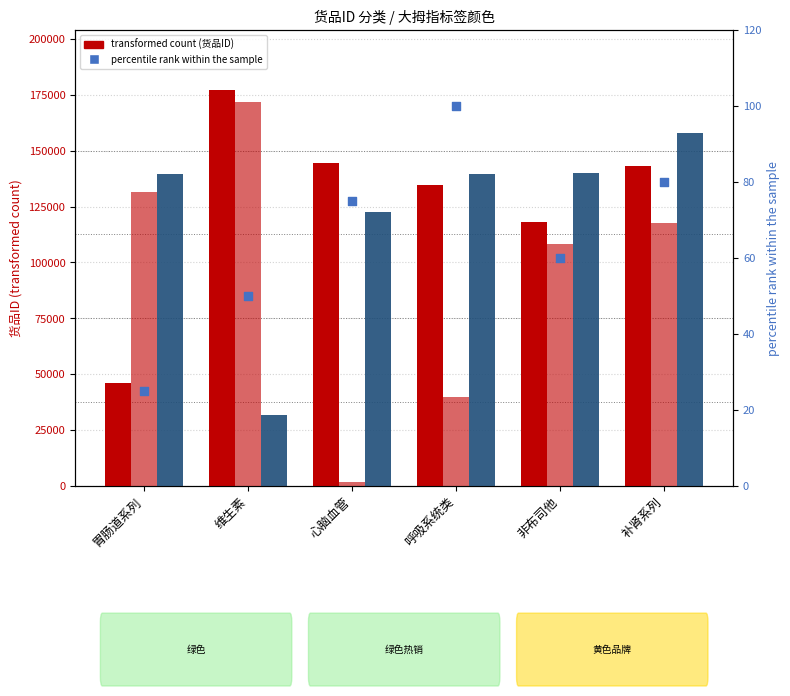

Which series contains the highest Y value?

绿色